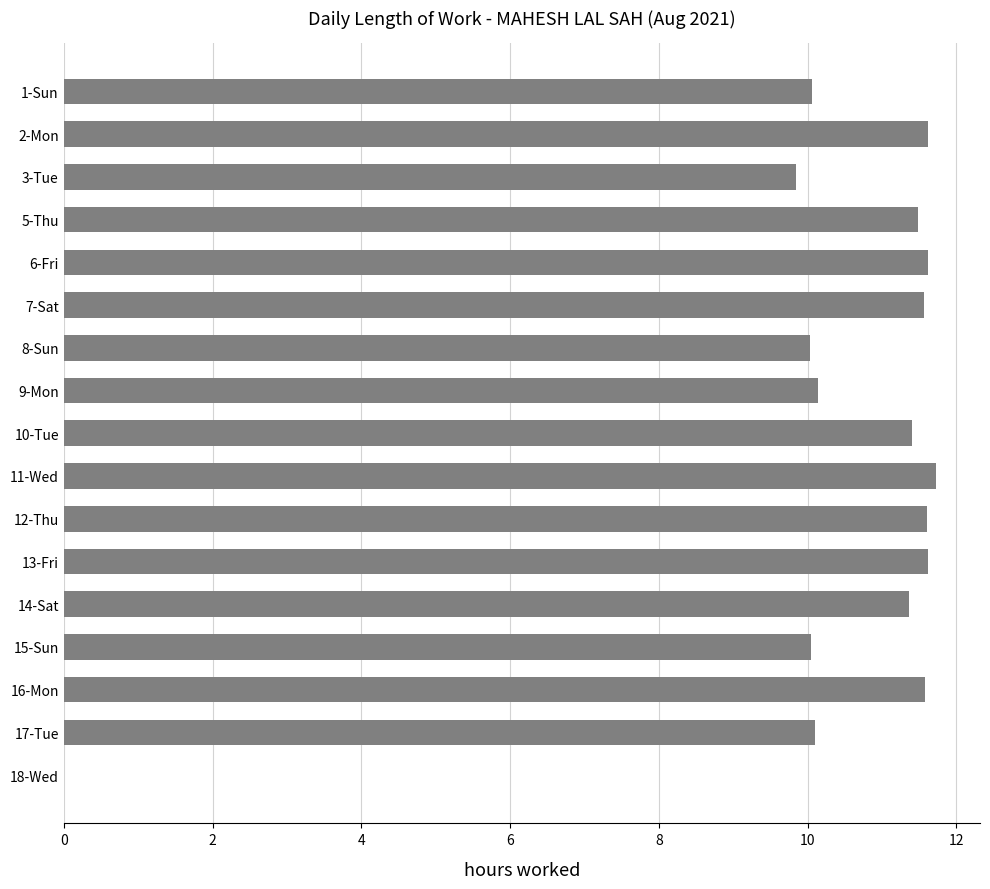

The chart shows a value of 5.6 at 13-Fri. True or false?

False